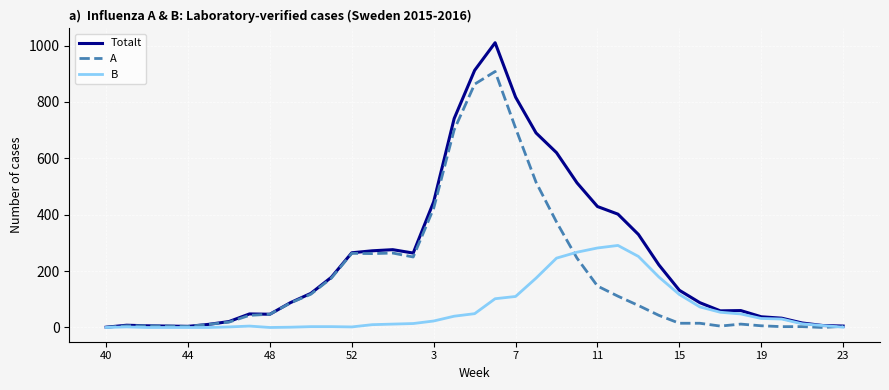

What is the difference between the second highest and second lowest values in the A series?

862